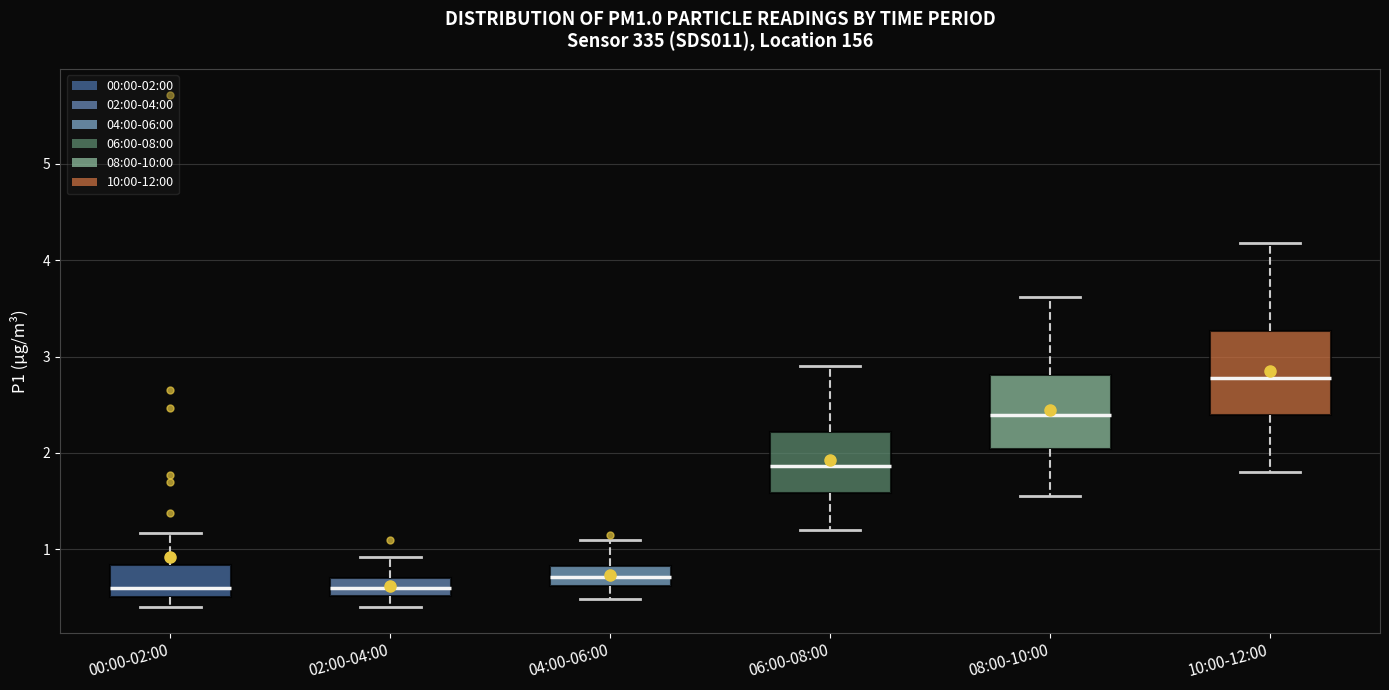

Reading left to right, transcribe this box plot: for each box, give where its median line is, the range the box spans, and where its two whiskers end, as read against the y-axis. The values are not printed on the chart, so give them approximately, as read against the axis.

00:00-02:00: median 0.6, box 0.5 to 0.8, whiskers 0.4 to 1.2
02:00-04:00: median 0.6, box 0.5 to 0.7, whiskers 0.4 to 0.9
04:00-06:00: median 0.7, box 0.6 to 0.8, whiskers 0.5 to 1.1
06:00-08:00: median 1.9, box 1.6 to 2.2, whiskers 1.2 to 2.9
08:00-10:00: median 2.4, box 2.0 to 2.8, whiskers 1.6 to 3.6
10:00-12:00: median 2.8, box 2.4 to 3.3, whiskers 1.8 to 4.2